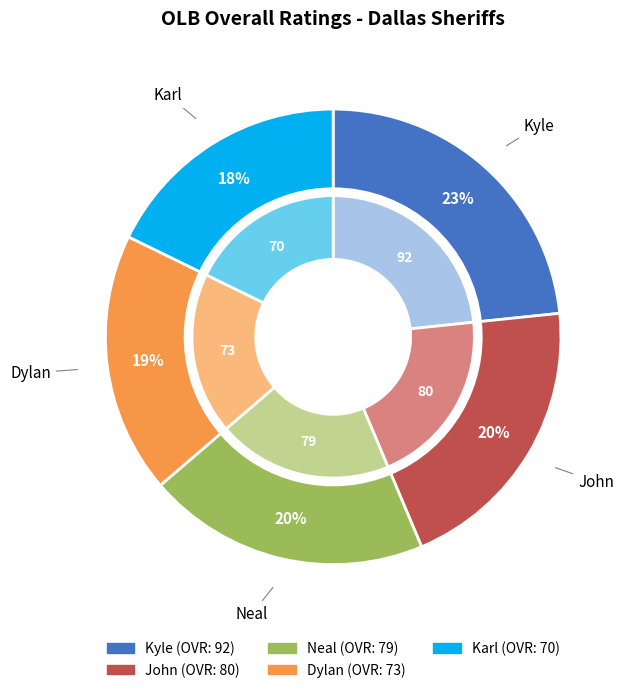

To the nearest percent, what percentage of the pie is Neal?

20%